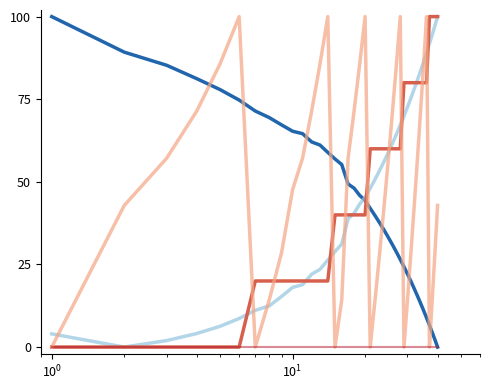

What is the greatest value displayed?

100.0